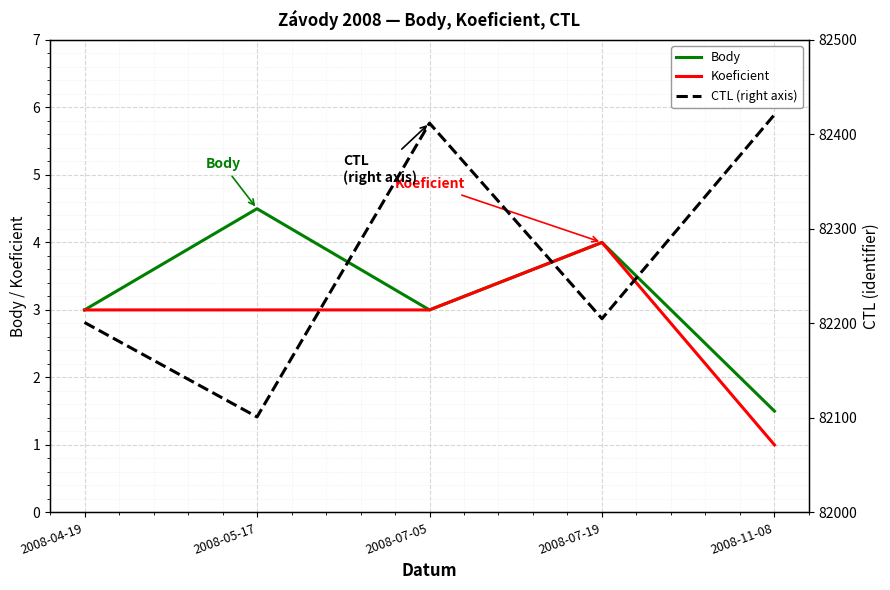

List the labels in order of Body value, largest first.

2008-05-17, 2008-07-19, 2008-04-19, 2008-07-05, 2008-11-08